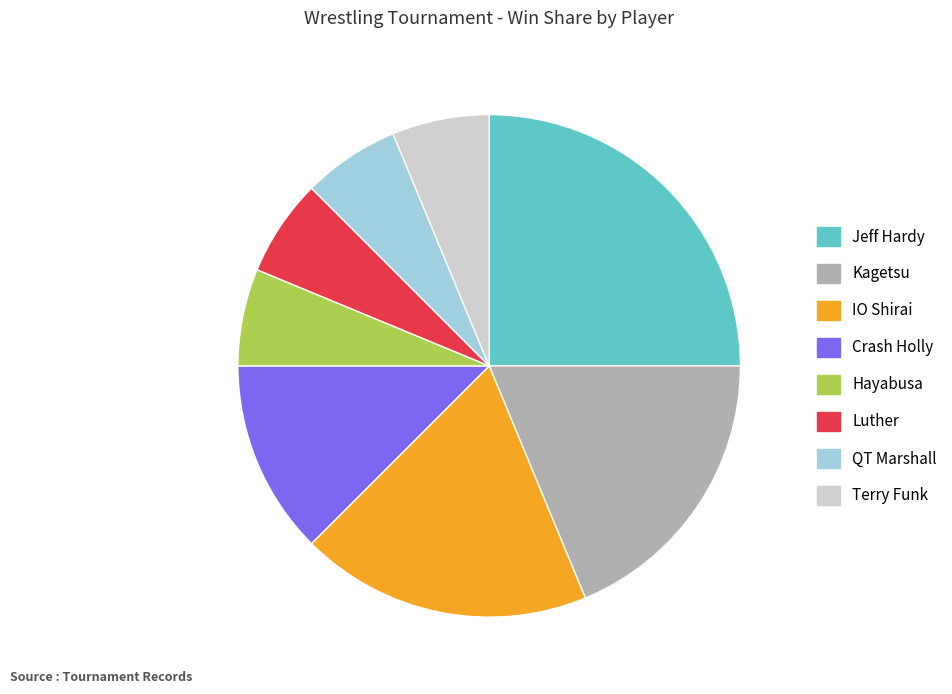

Is there a majority slice in this chart?

No